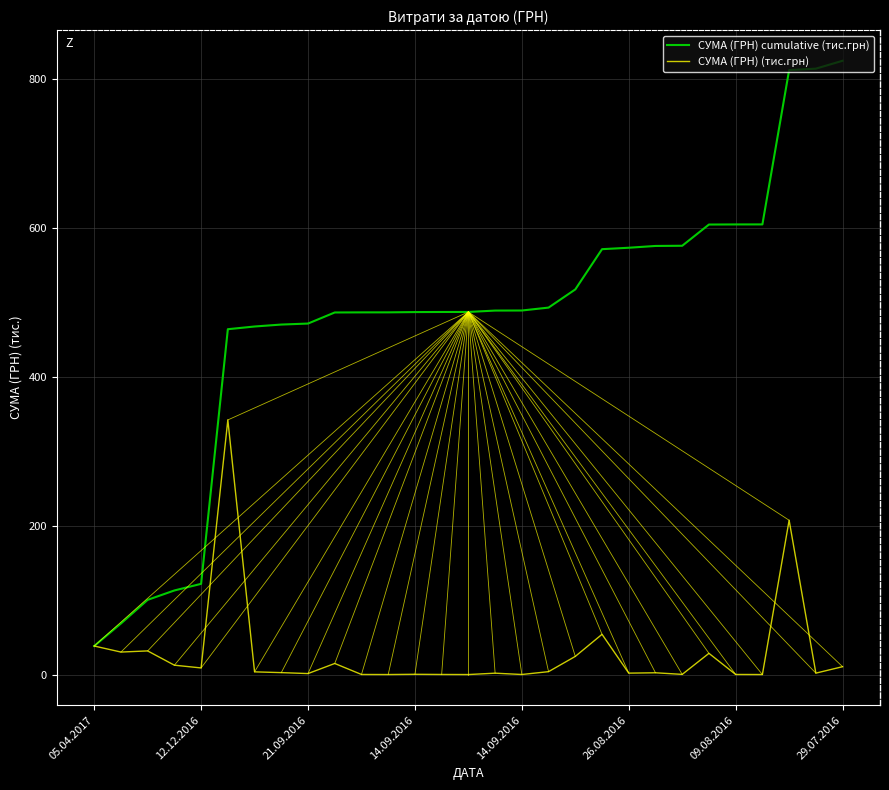

Which series has the largest total across all categories?

СУМА (ГРН) cumulative (тис.грн)